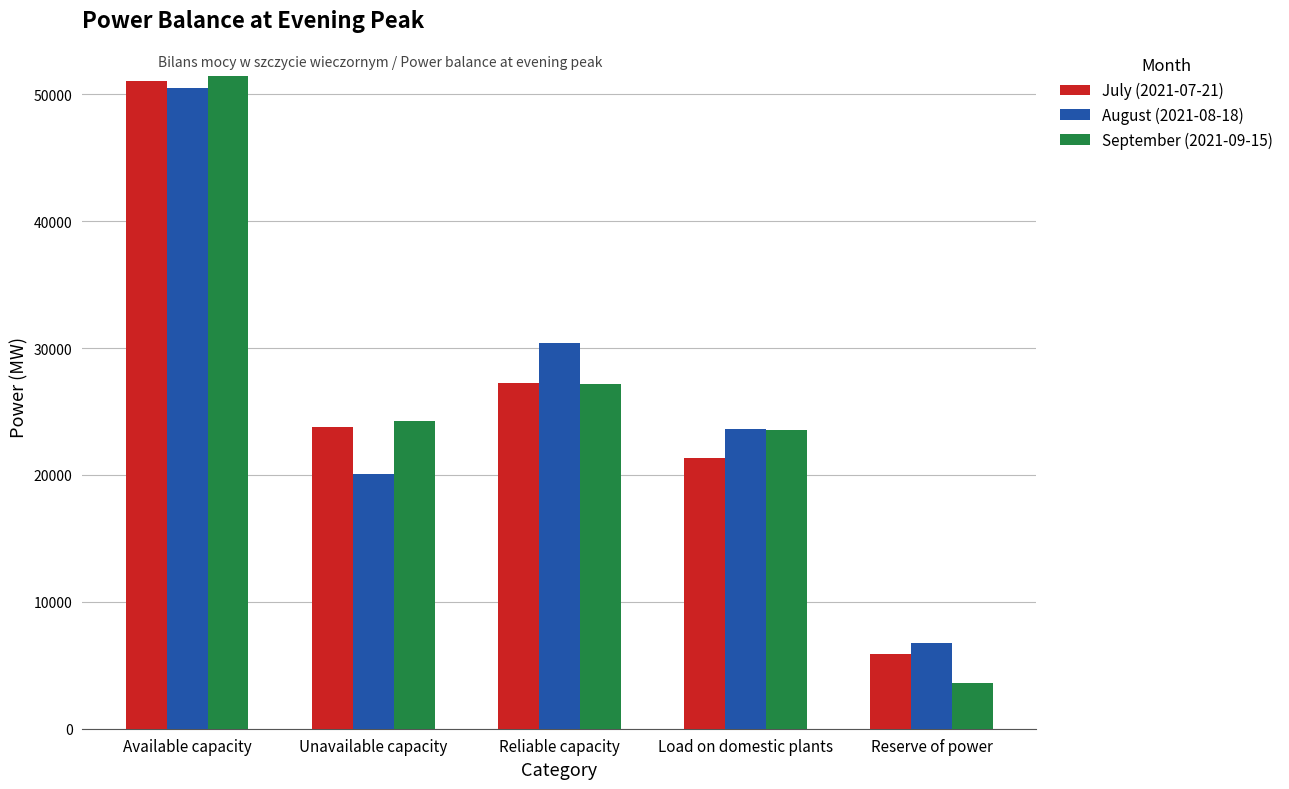

Reading right to left, what are all the values shown in this chart?

July (2021-07-21): Reserve of power=5870.7	Load on domestic plants=21356.8	Reliable capacity=27227.5	Unavailable capacity=23818.7	Available capacity=51029.3
August (2021-08-18): Reserve of power=6762.8	Load on domestic plants=23655.2	Reliable capacity=30418.0	Unavailable capacity=20065.7	Available capacity=50483.5
September (2021-09-15): Reserve of power=3640.8	Load on domestic plants=23517.0	Reliable capacity=27157.8	Unavailable capacity=24270.9	Available capacity=51425.8